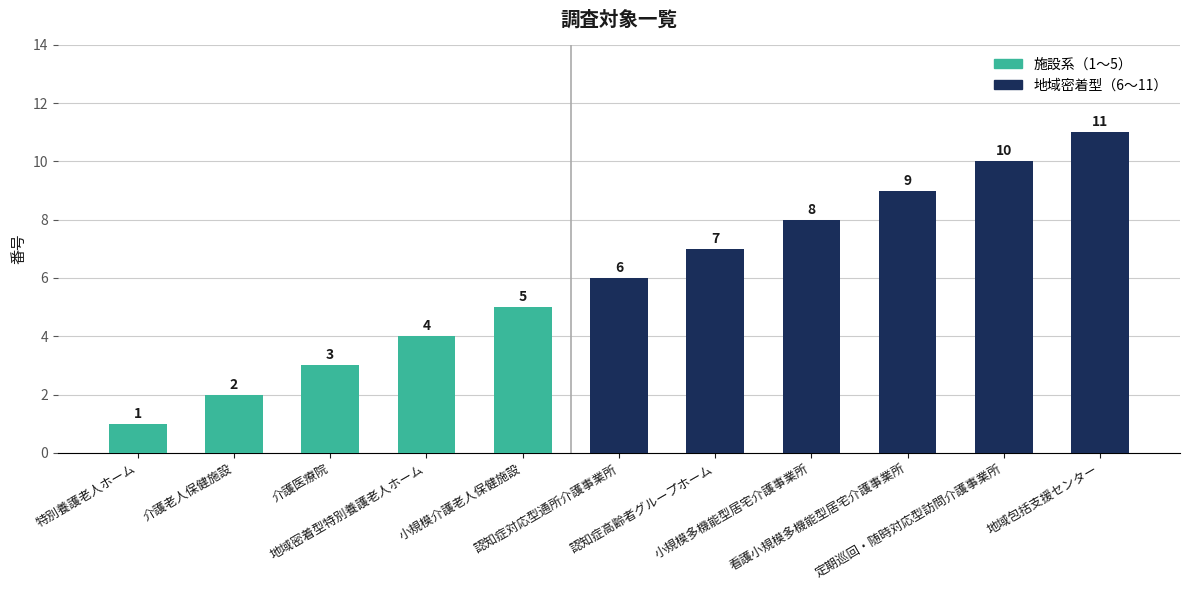

The value at 認知症対応型通所介護事業所 is 6. True or false?

True